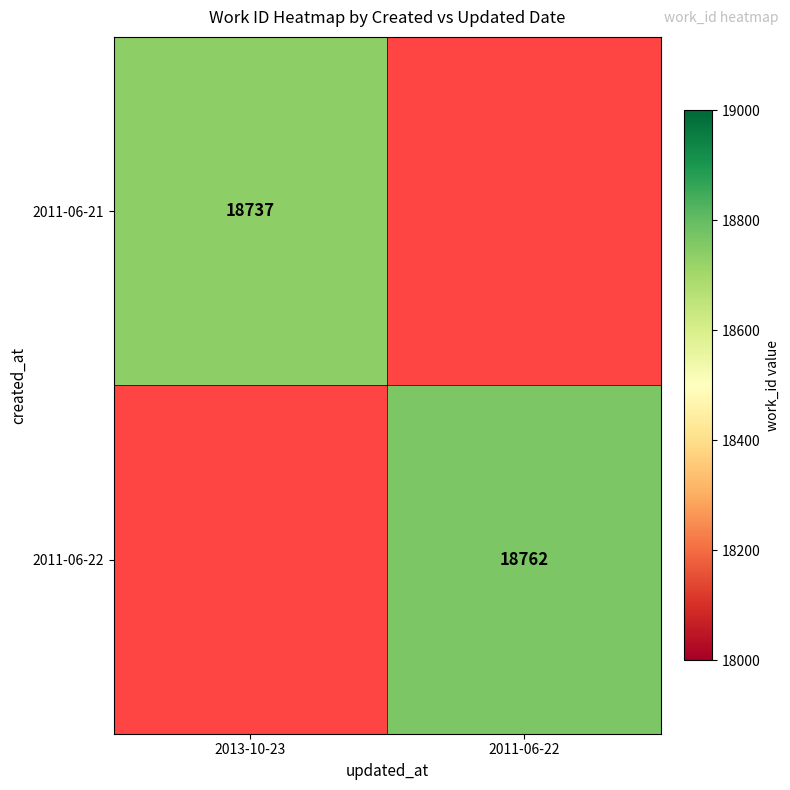

True or false: 2011-06-22 has a value of 18762 at 2011-06-22.

True